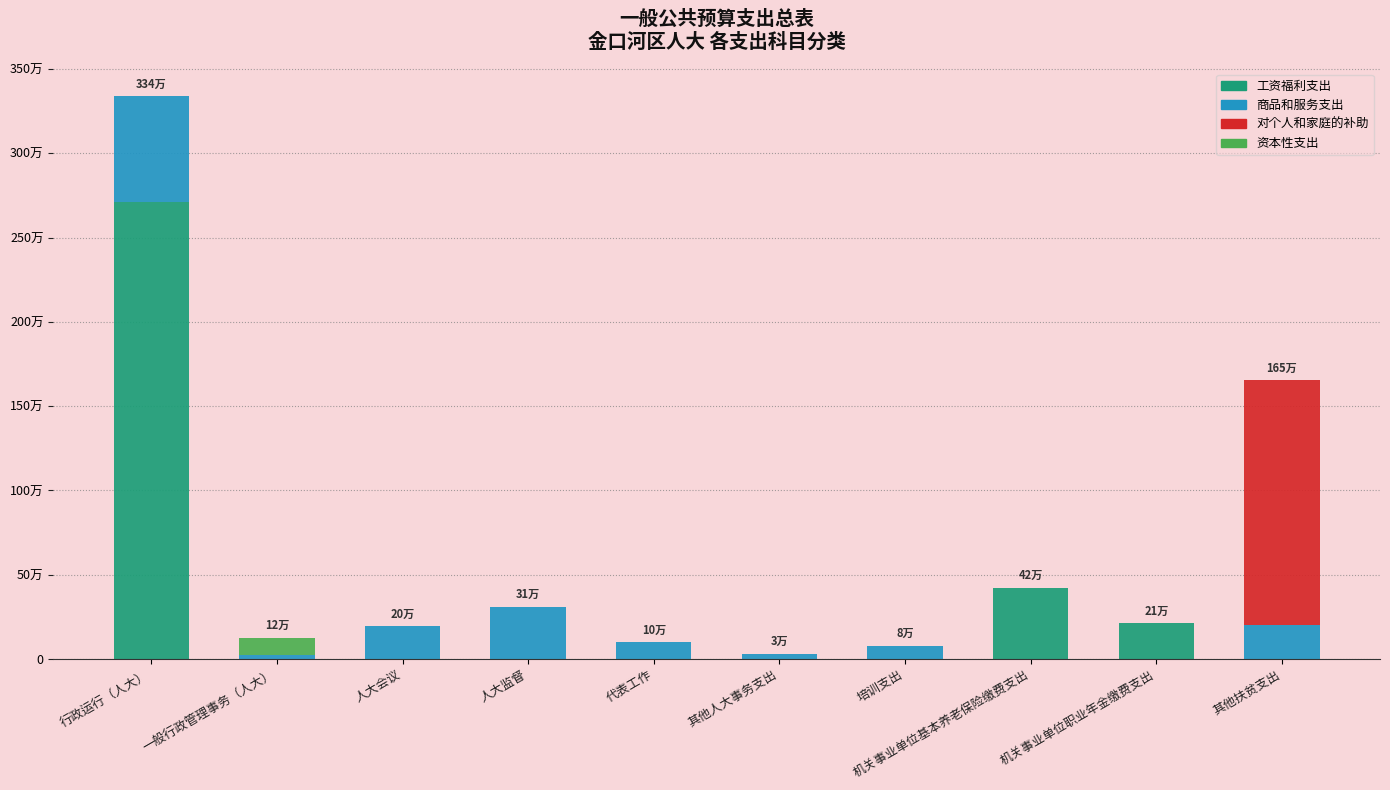

What is the difference between the maximum and minimum values in the 工资福利支出 series?

2710082